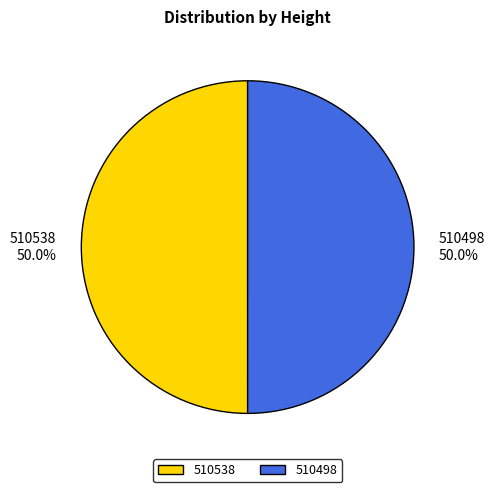

True or false: 510498 accounts for 50% of the total.

True